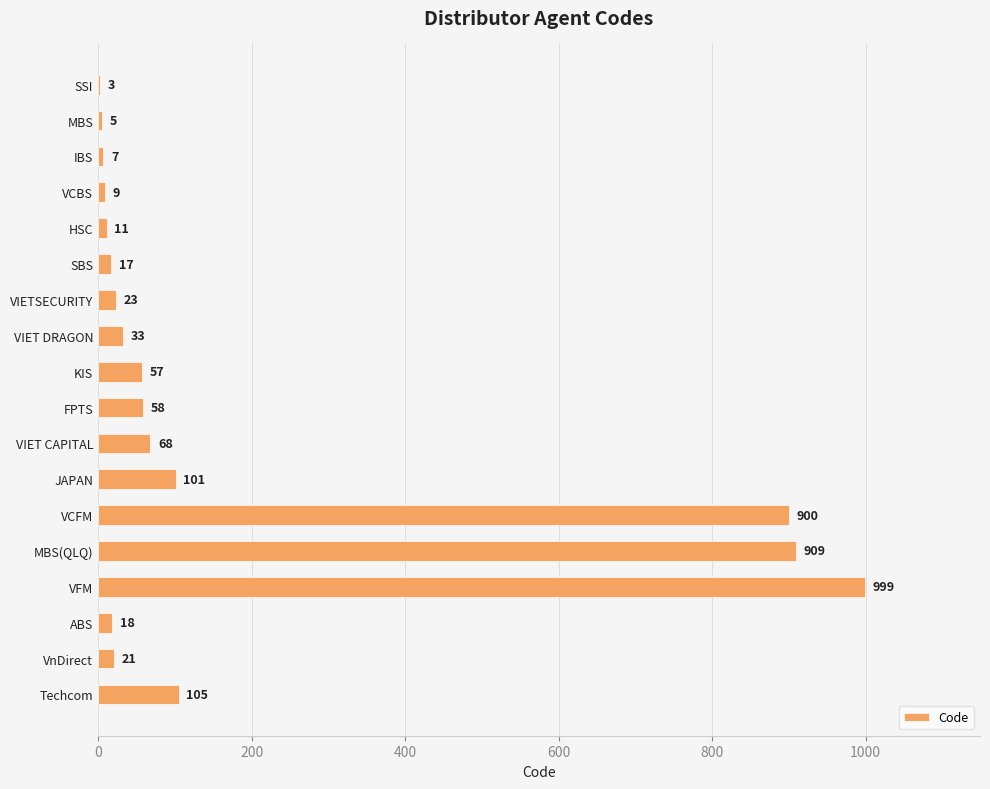

What is the ratio of the value at HSC to the value at VnDirect?

0.5